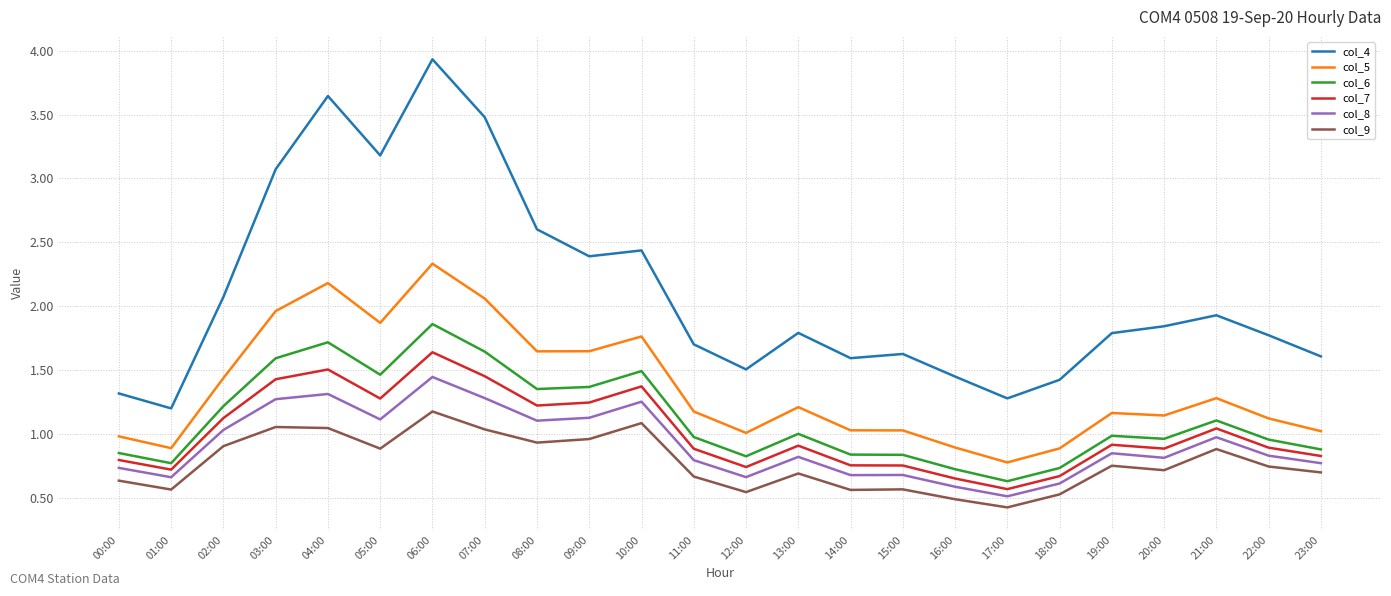

Which category has the highest value in the col_4 series?

06:00